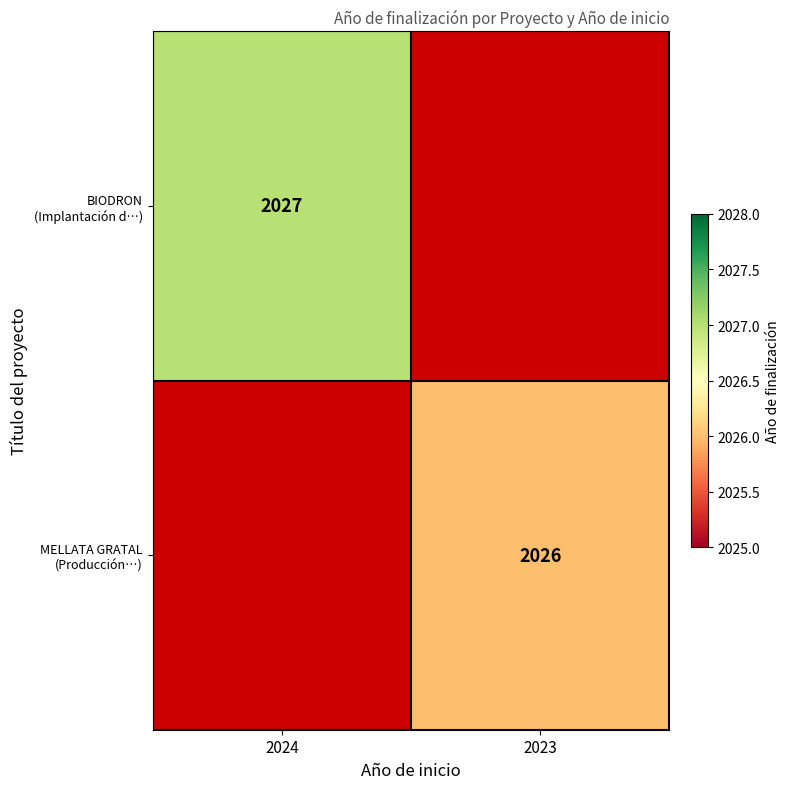

Is the value of MELLATA GRATAL (Producción…) at 2024 greater than the value of BIODRON (Implantación d…) at 2024?

No